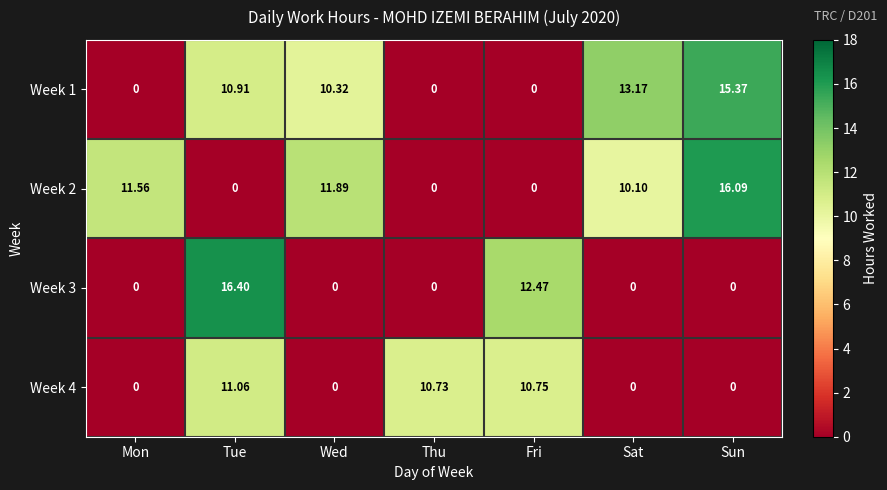

Which category has the highest value across all series?

Tue